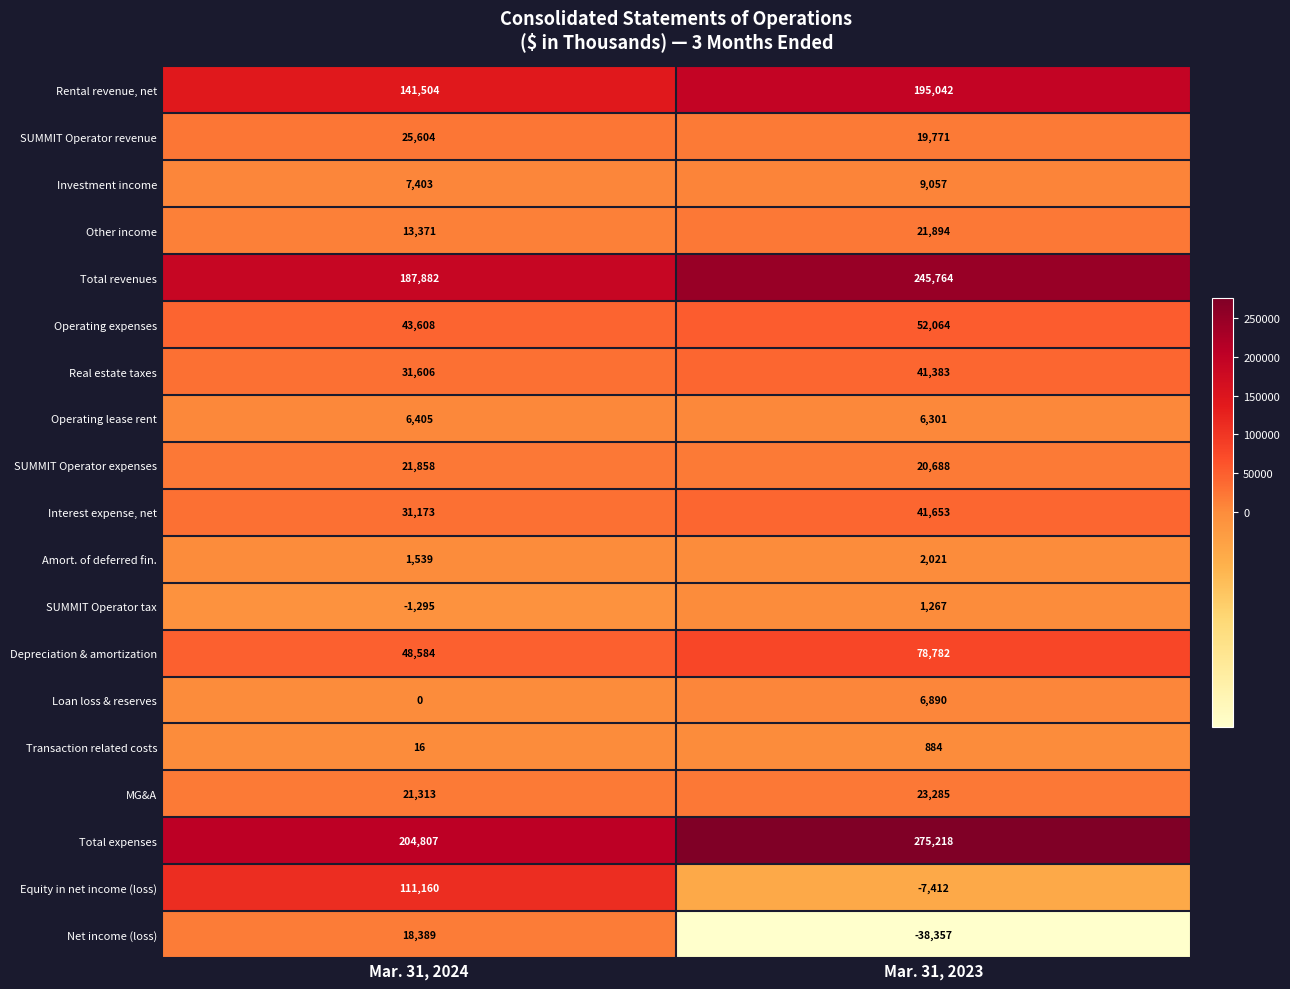

Count the number of data series in this chart.

19